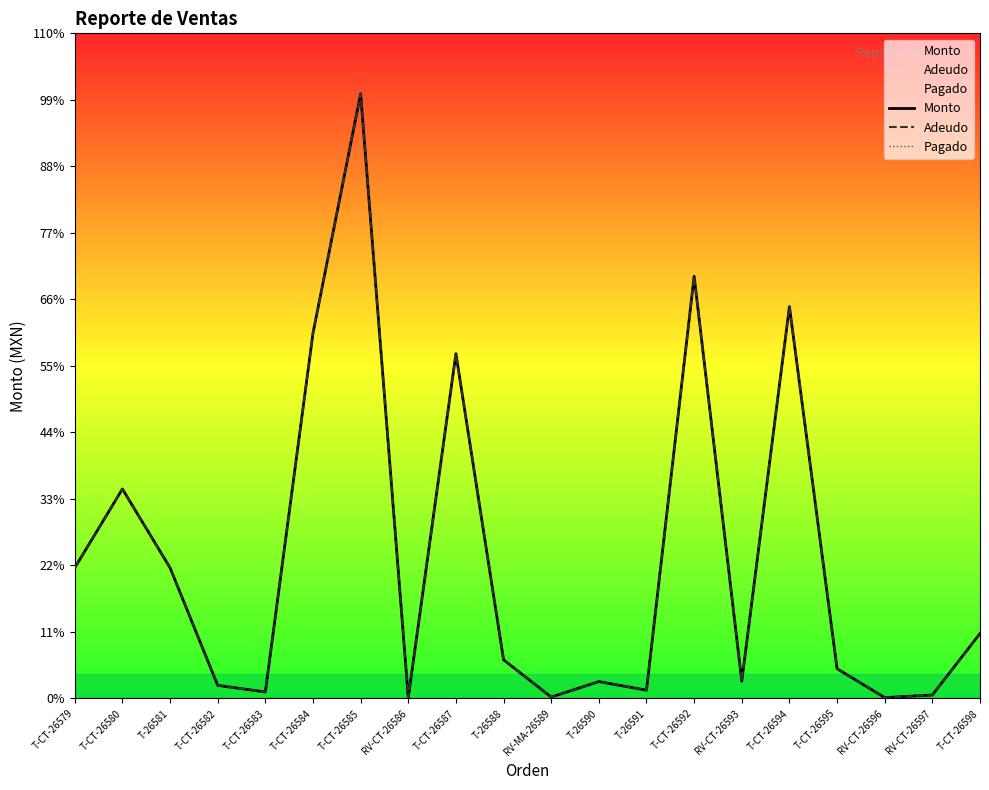

What is the average value of the Monto series?

160493